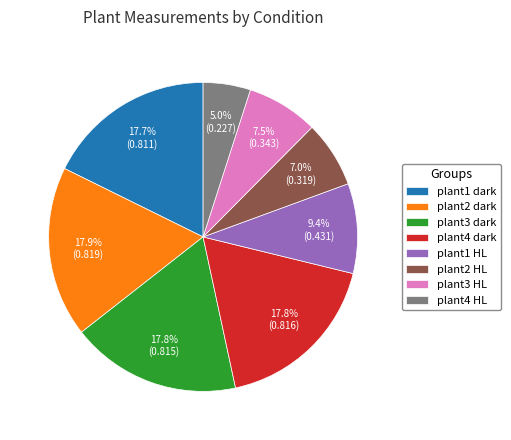

Does plant4 dark represent more than half of the total?

No